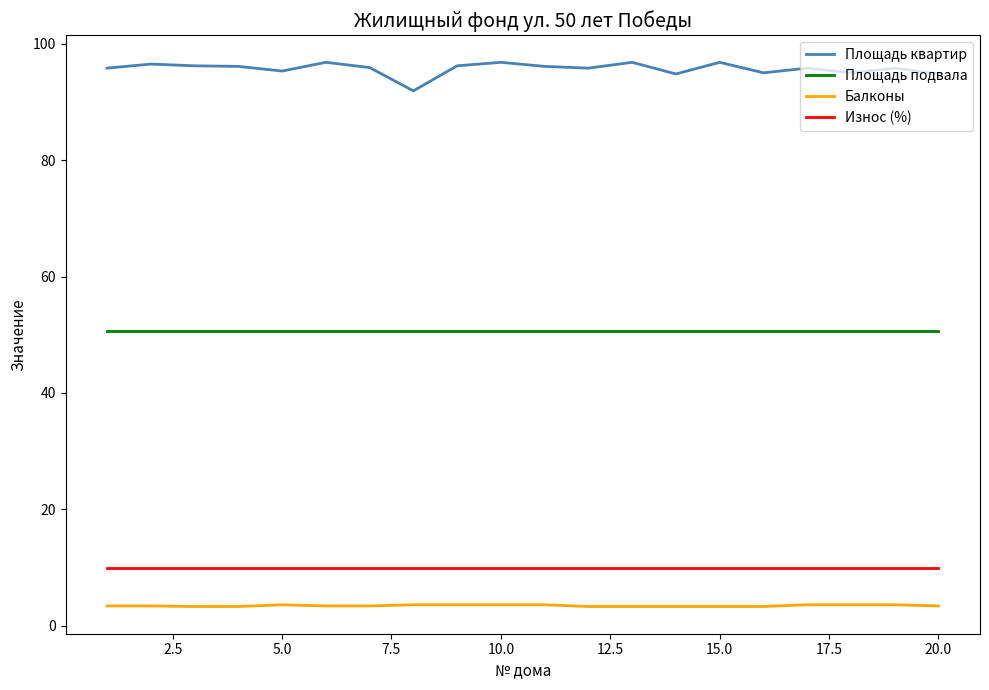

True or false: Площадь квартир and Балконы intersect in this chart.

False